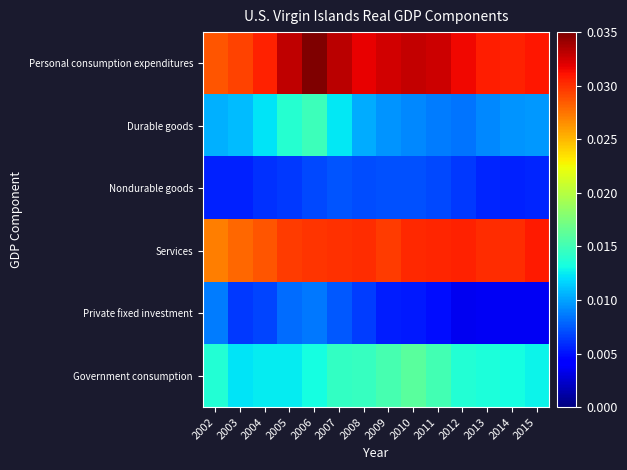

Which series changed the most between 2011 and 2015?

Government consumption